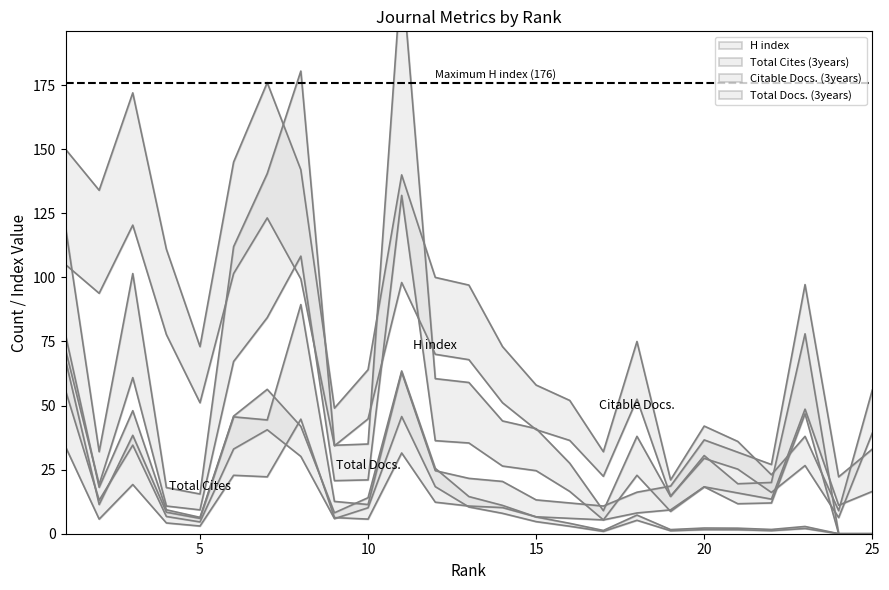

At 15, list the series in order from largest to smallest.

H index, Citable Docs. (3years), Total Docs. (3years), Total Cites (3years)